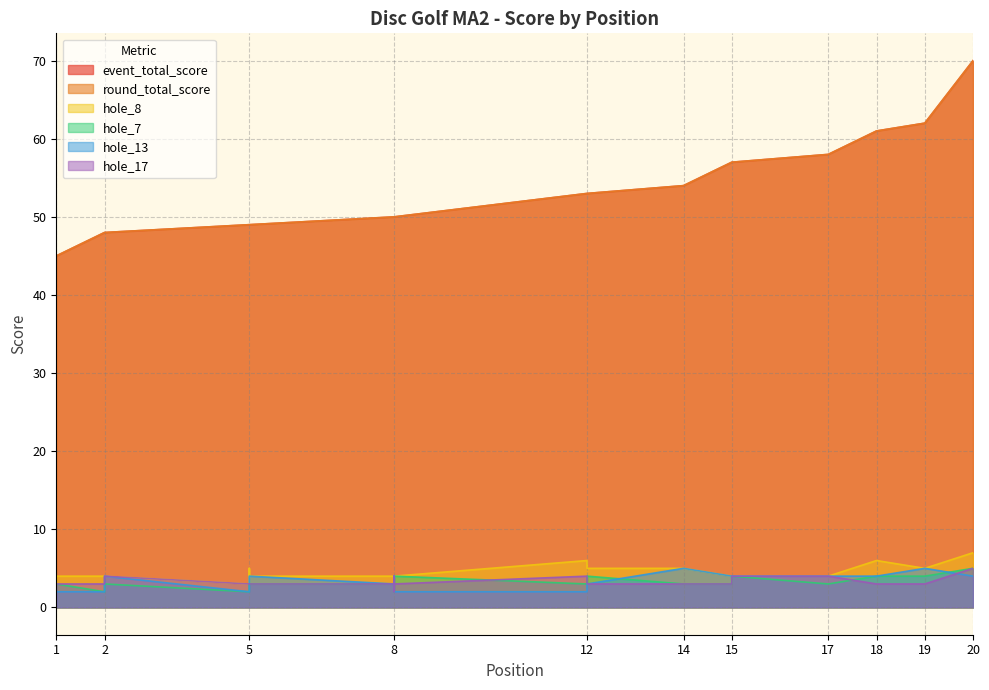

True or false: hole_7 has a value of 2 at 2.

False